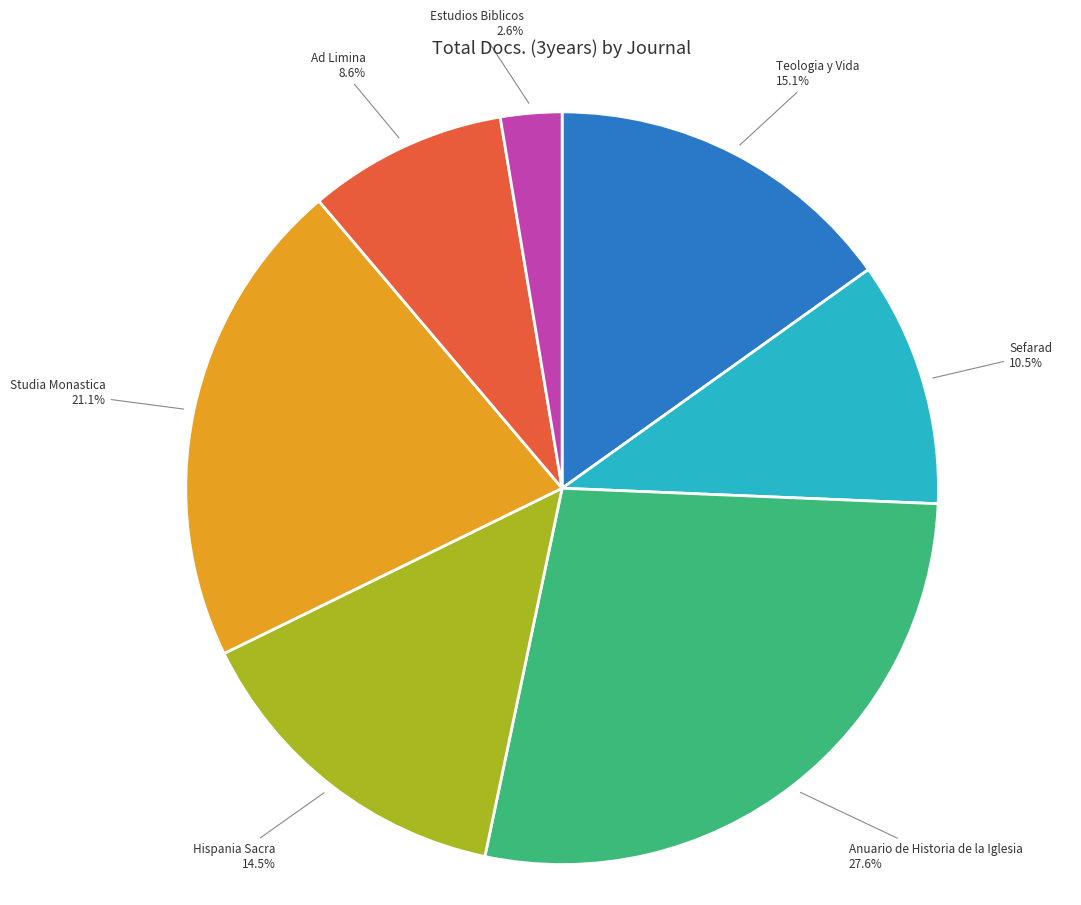

Count the number of slices in the pie.

7